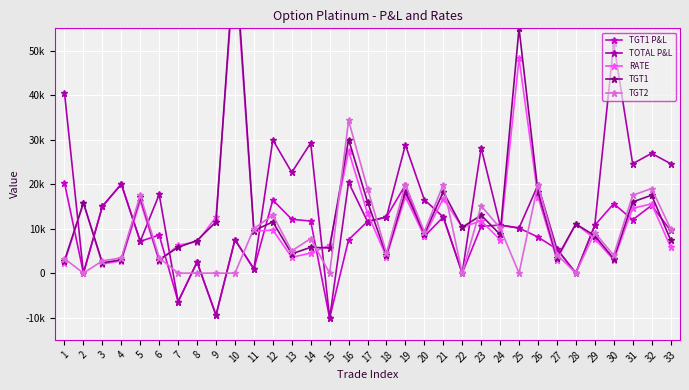

Is this an area chart (filled region under the line)?

No